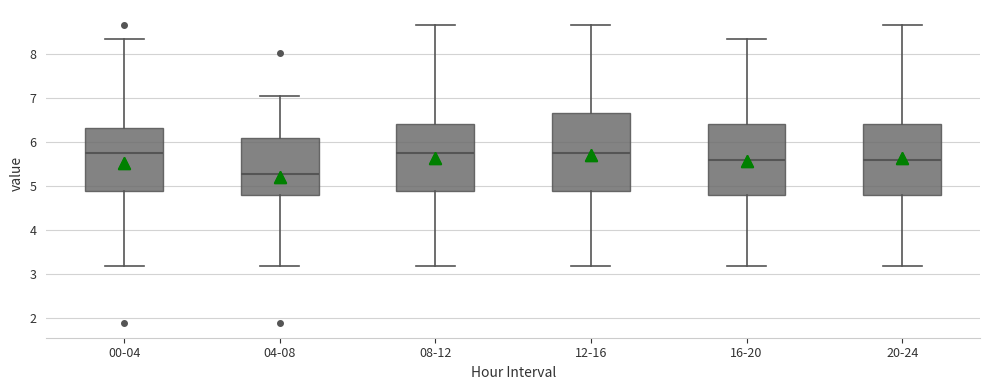

Comparing the boxes themselves (not the whiskers), which one is the tallest?

12-16